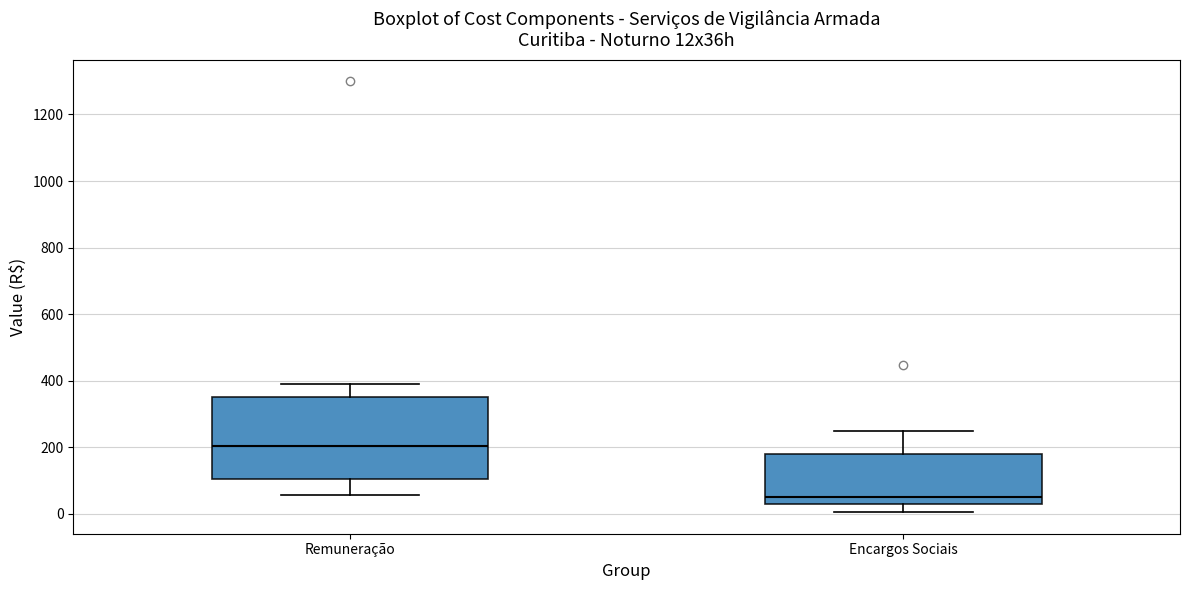

Comparing the boxes themselves (not the whiskers), which one is the tallest?

Remuneração